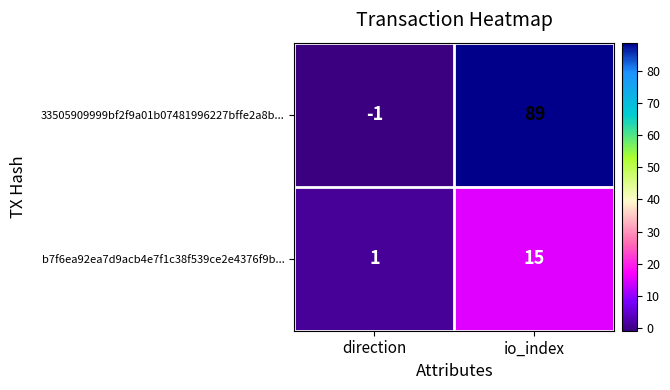

The b7f6ea92ea7d9acb4e7f1c38f539ce2e4376f9b... series shows 15 at io_index. True or false?

True